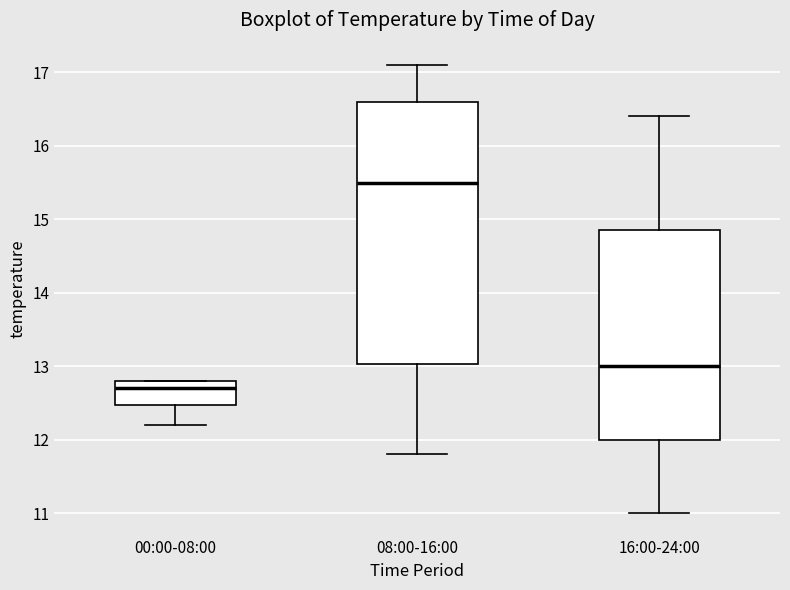

Reading left to right, transcribe this box plot: for each box, give where its median line is, the range the box spans, and where its two whiskers end, as read against the y-axis. The values are not printed on the chart, so give them approximately, as read against the axis.

00:00-08:00: median 12.7, box 12.5 to 12.8, whiskers 12.2 to 12.8
08:00-16:00: median 15.5, box 13.0 to 16.6, whiskers 11.8 to 17.1
16:00-24:00: median 13.0, box 12.0 to 14.9, whiskers 11.0 to 16.4